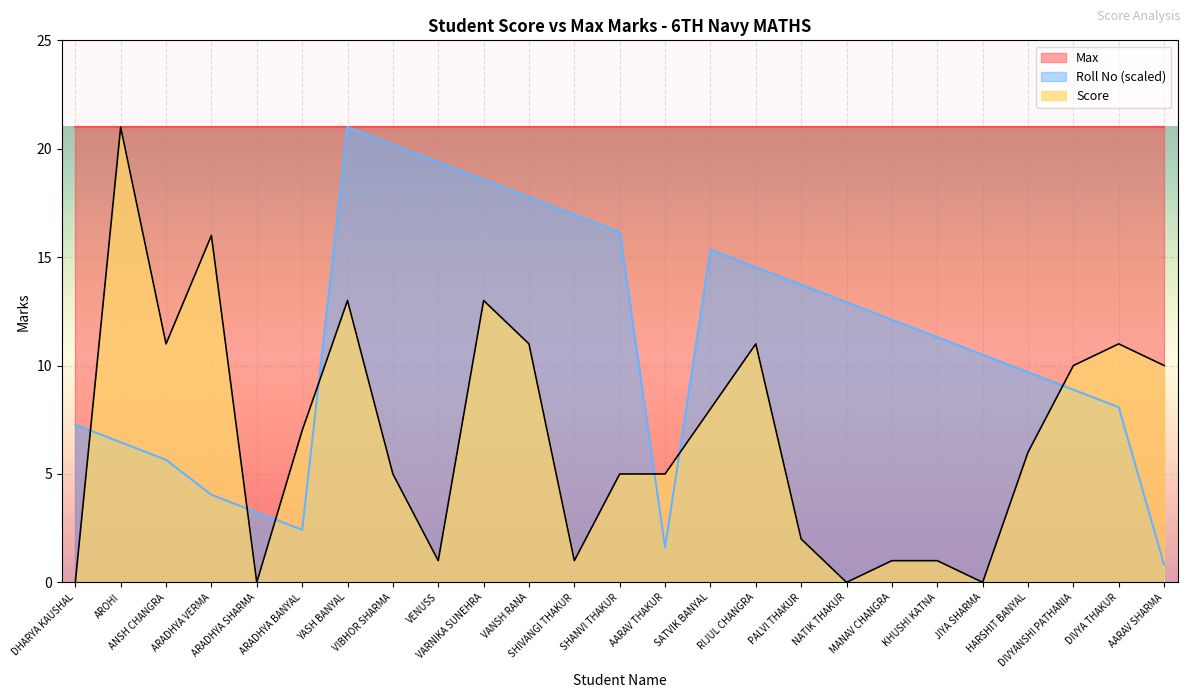

Which series ends up on top after the final intersection of Roll No (scaled) and Score?

Score